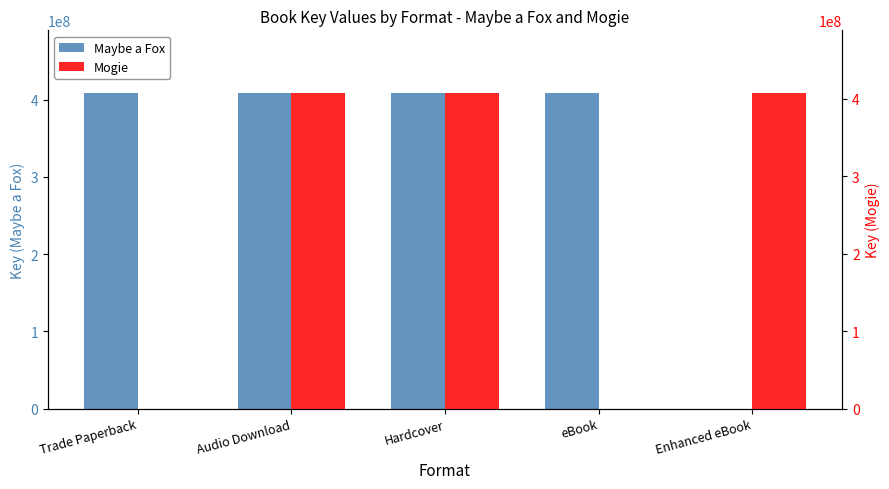

Which has a higher value, Enhanced eBook or Trade Paperback?

Trade Paperback